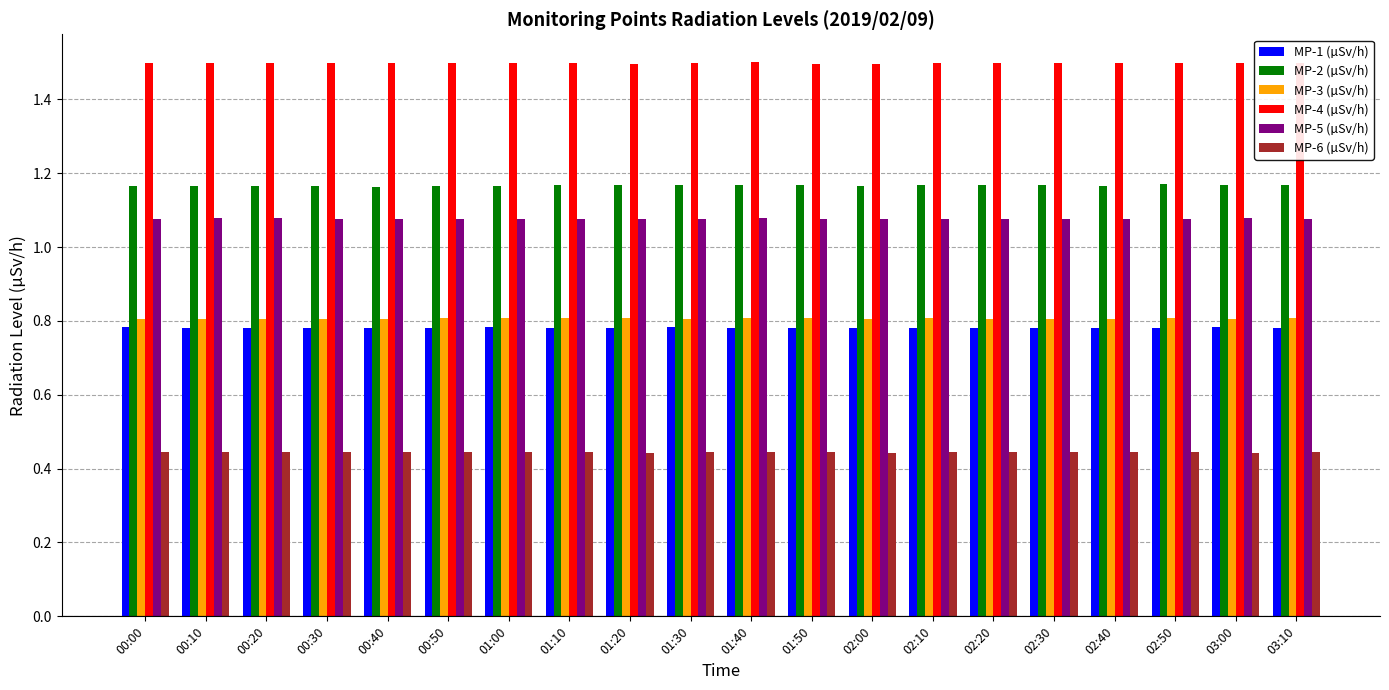

Is the value of MP-6 (µSv/h) at 00:50 greater than the value of MP-4 (µSv/h) at 00:10?

No